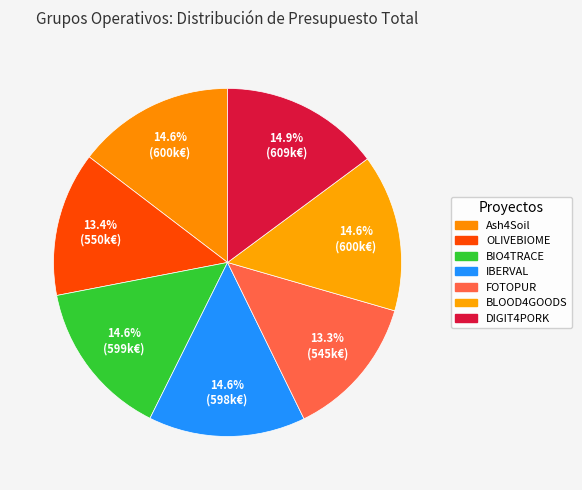

To the nearest percent, what is the difference between the OLIVEBIOME and BLOOD4GOODS slice percentages?

1%